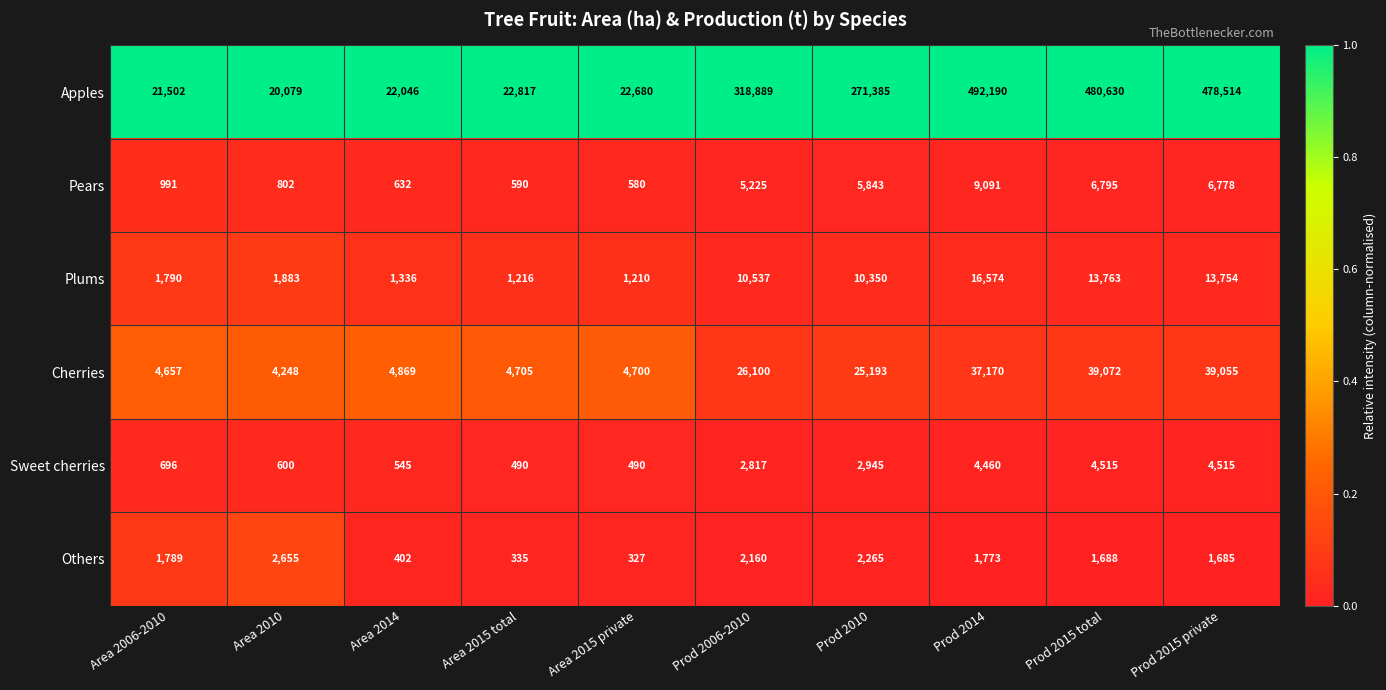

What is the minimum value shown in the chart?

327